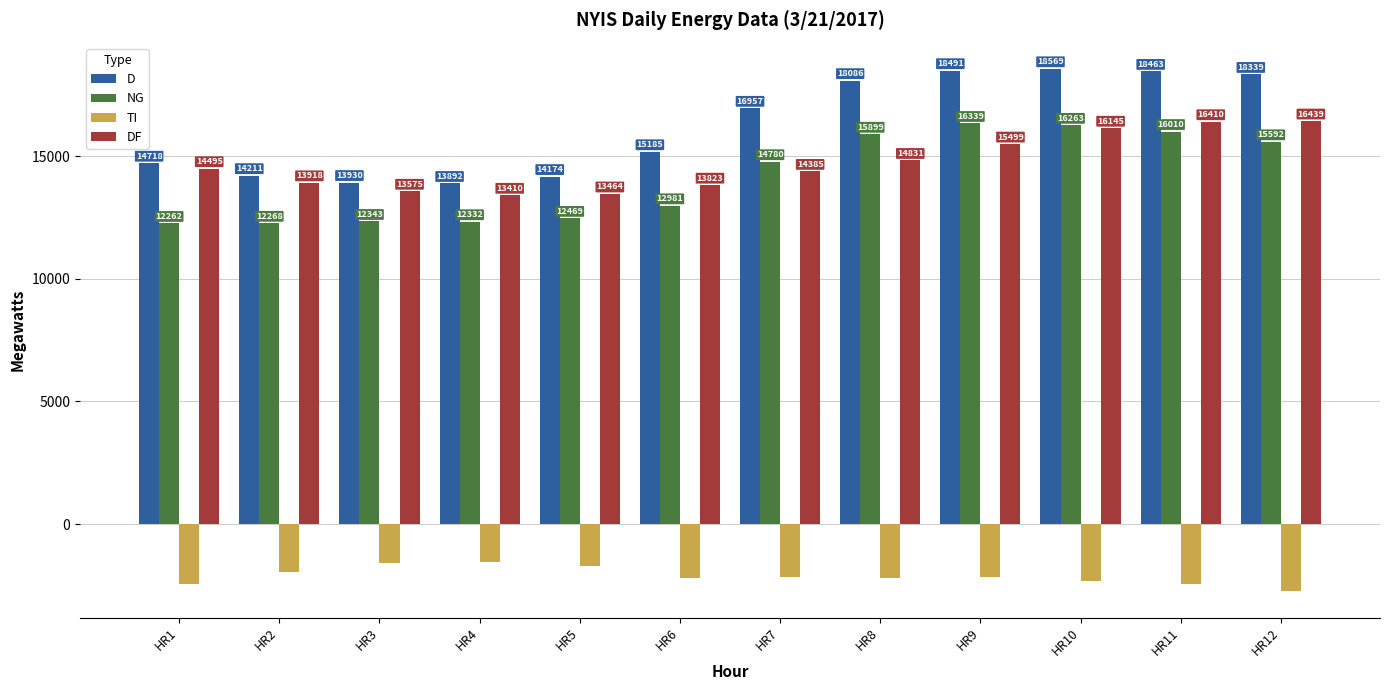

How many groups of bars are there?

12